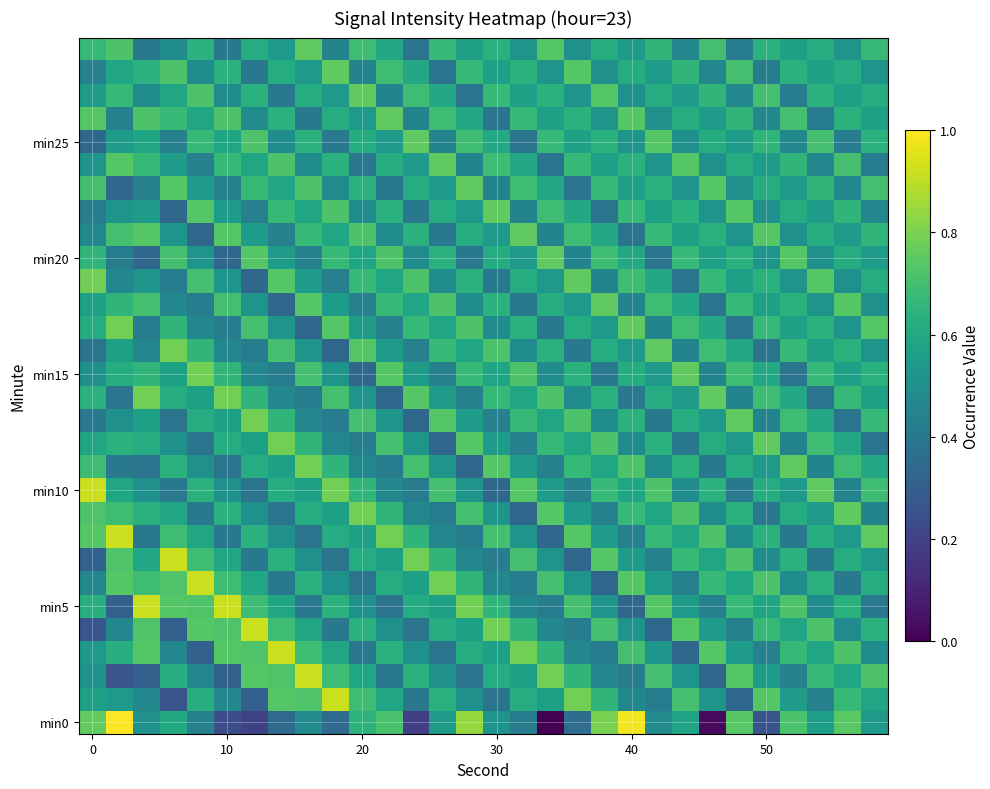

Which series has the widest spread of values?

min0